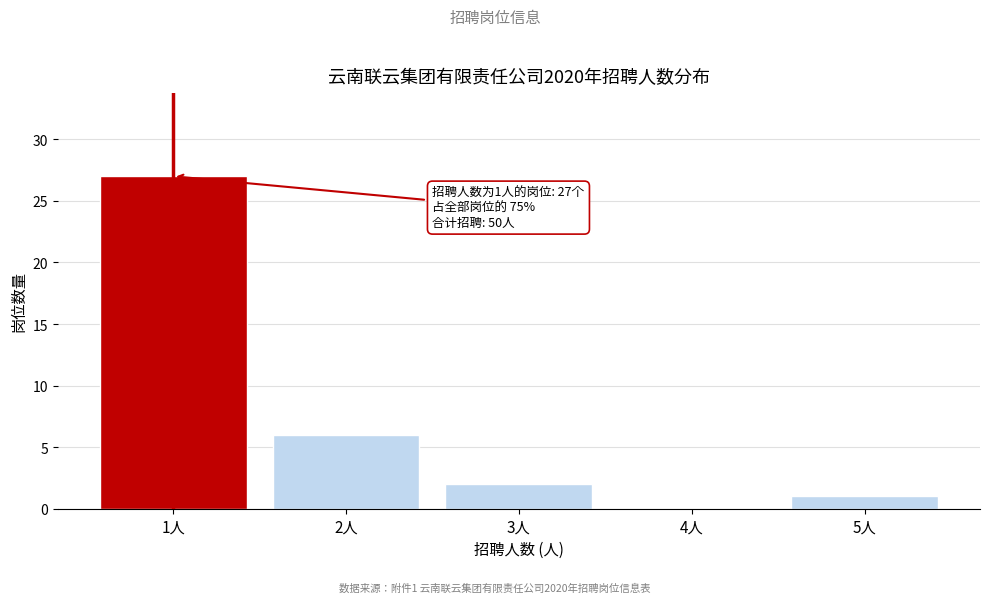

Reading left to right, list all the values displayed in this chart.

1人=27	2人=6	3人=2	4人=0	5人=1